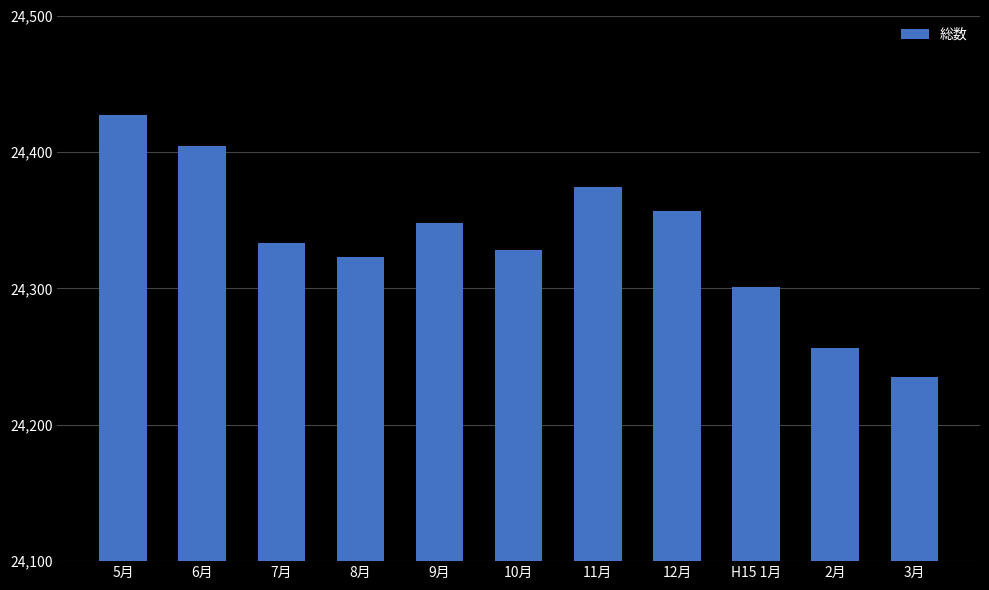

What is the value of the 3rd bar from the left?

24333